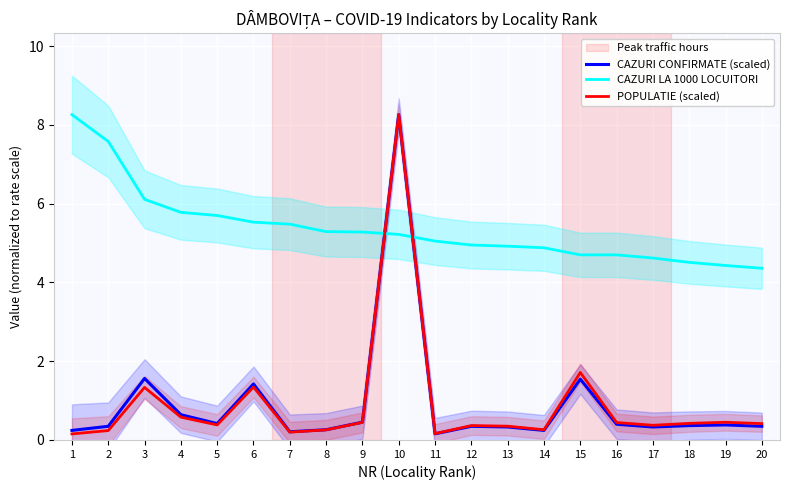

Where is the first local minimum for CAZURI CONFIRMATE (scaled)?

5